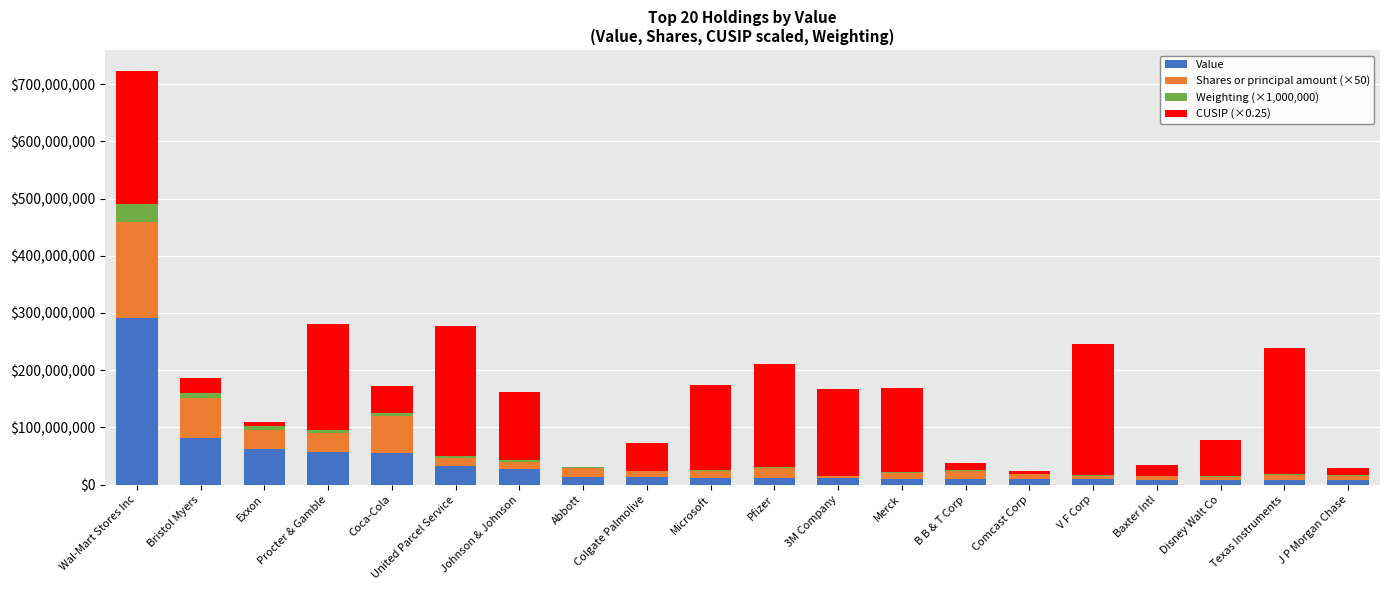

What is the highest value of the Value series?

290606000.0